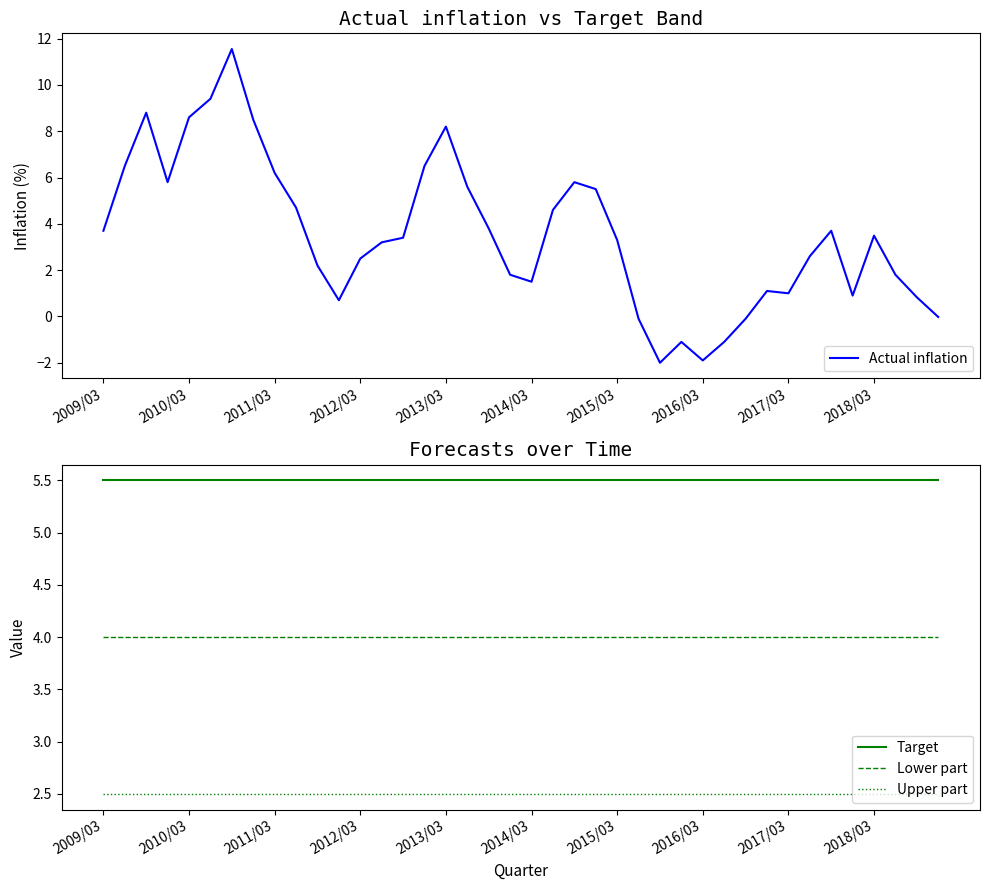

What is the sum of all Actual inflation values?

141.4